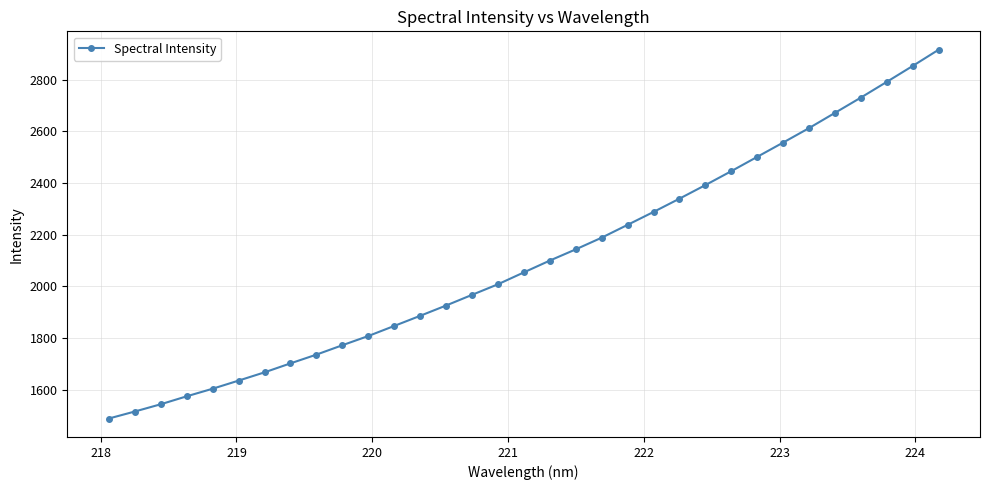

What is the value of the 29th point from the left?

2671.0